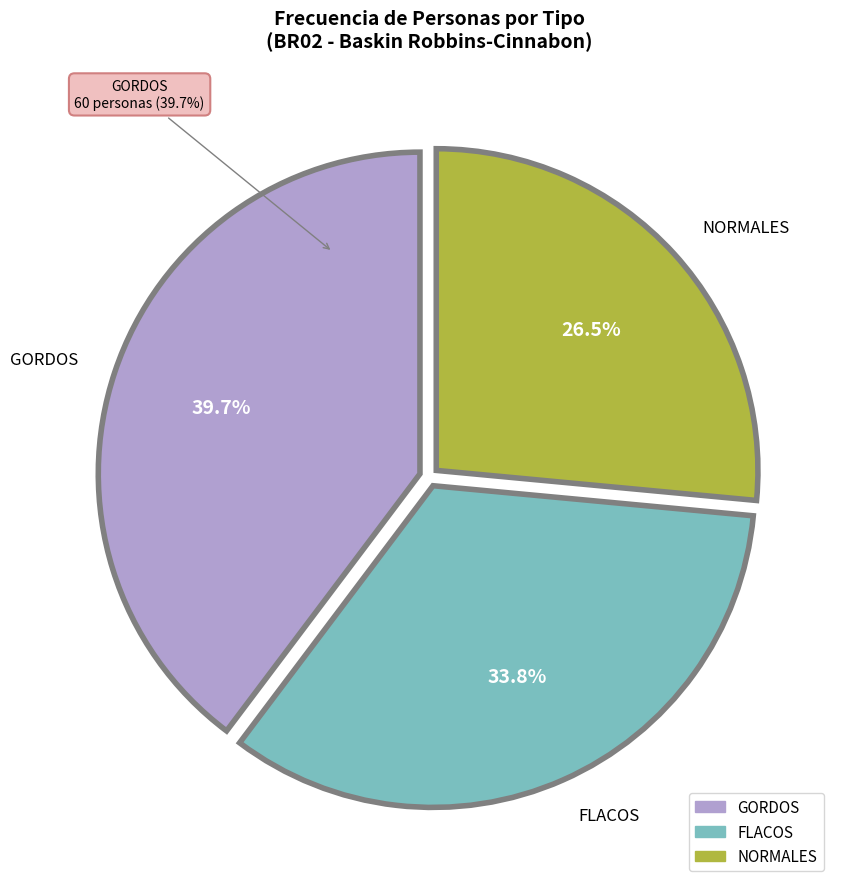

The GORDOS slice represents 40% of the pie. True or false?

True